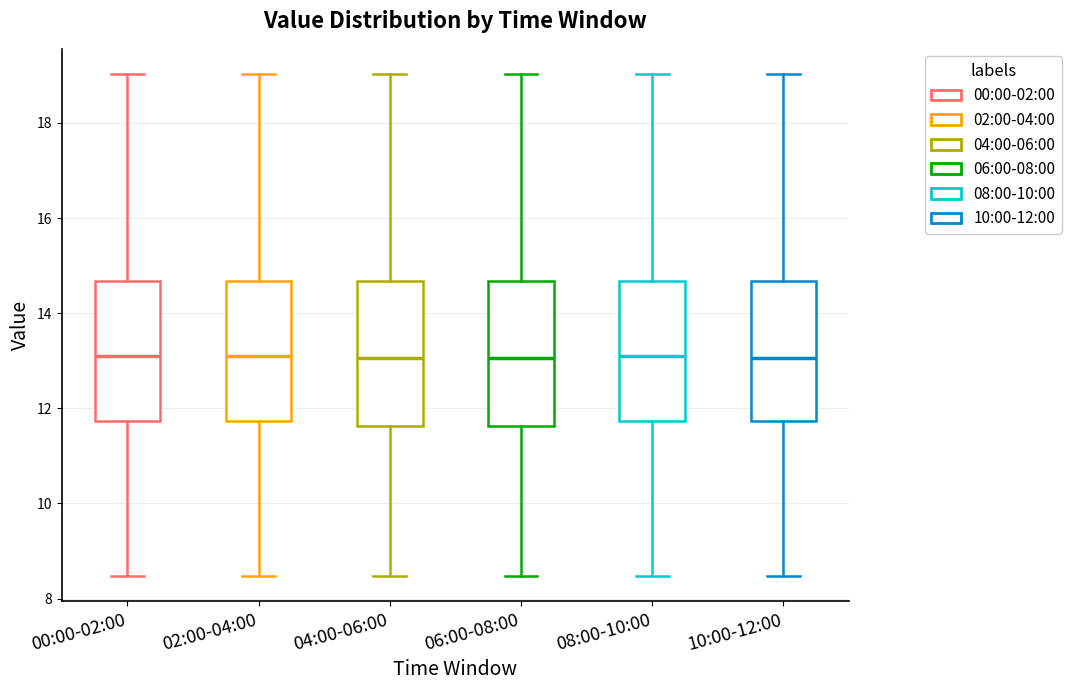

Where does the upper whisker of the box for 06:00-08:00 end on the y-axis? The values are not printed on the chart, so give them approximately, as read against the axis.

19.0